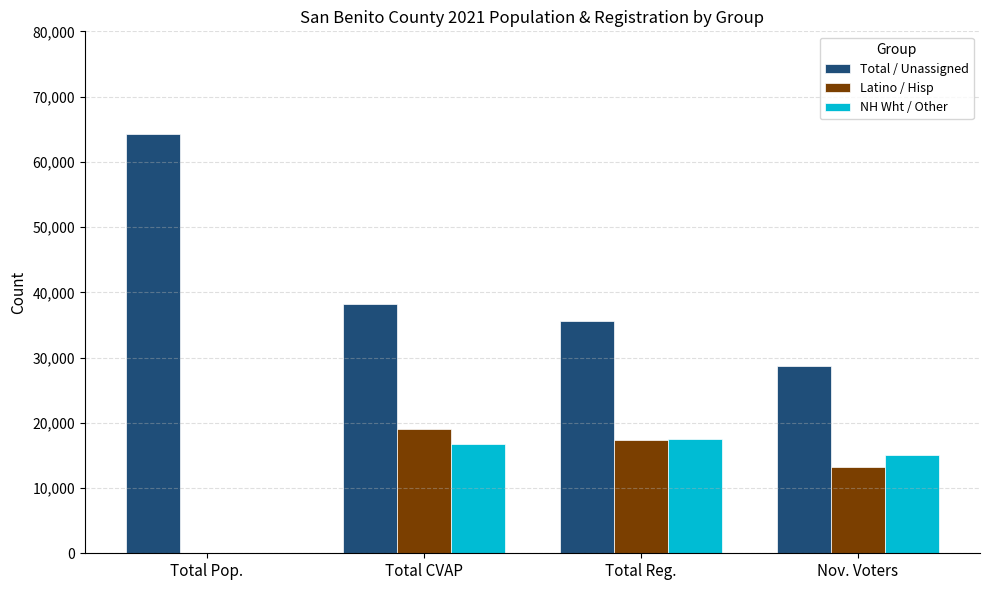

The NH Wht / Other series shows -9629 at Total Pop.. True or false?

False